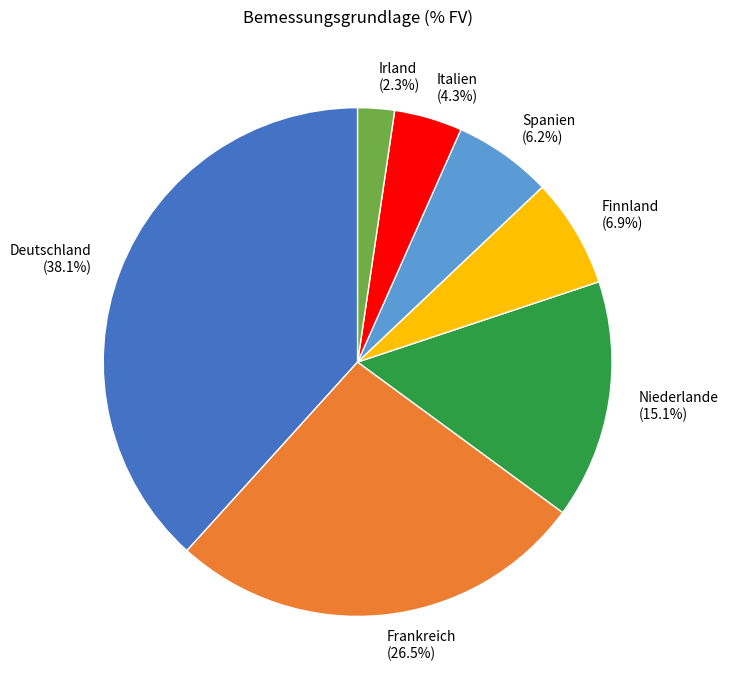

Rank the categories by value from lowest to highest.

Irland, Italien, Spanien, Finnland, Niederlande, Frankreich, Deutschland